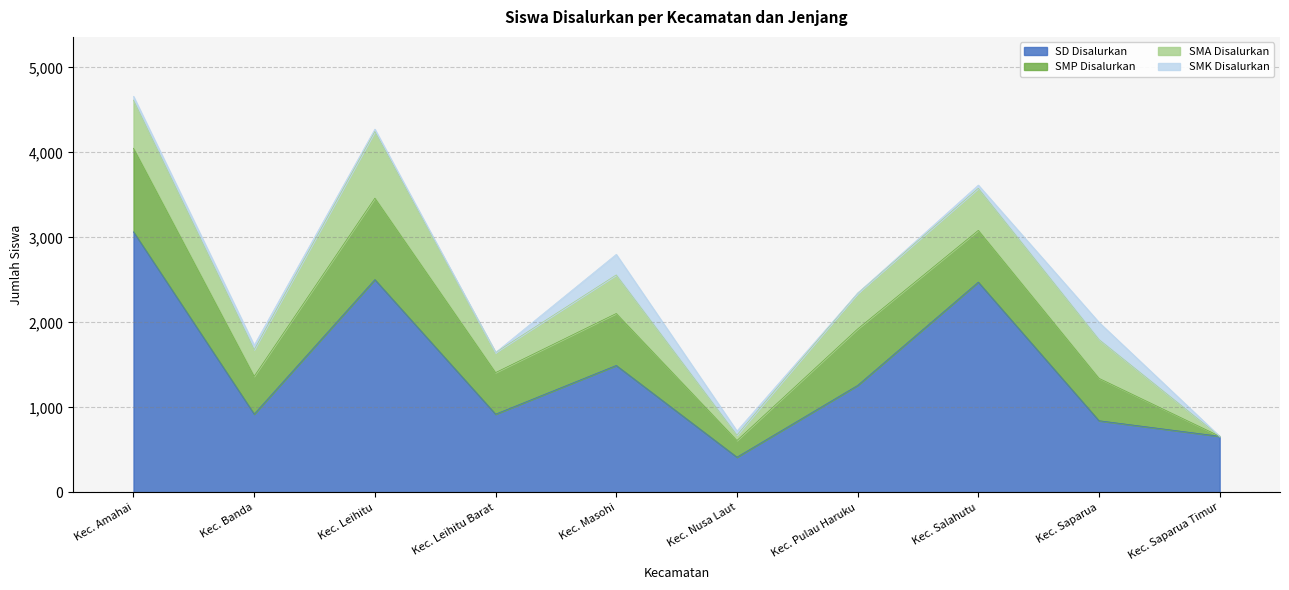

Is it true that SMK Disalurkan equals 38 at Kec. Salahutu?

True